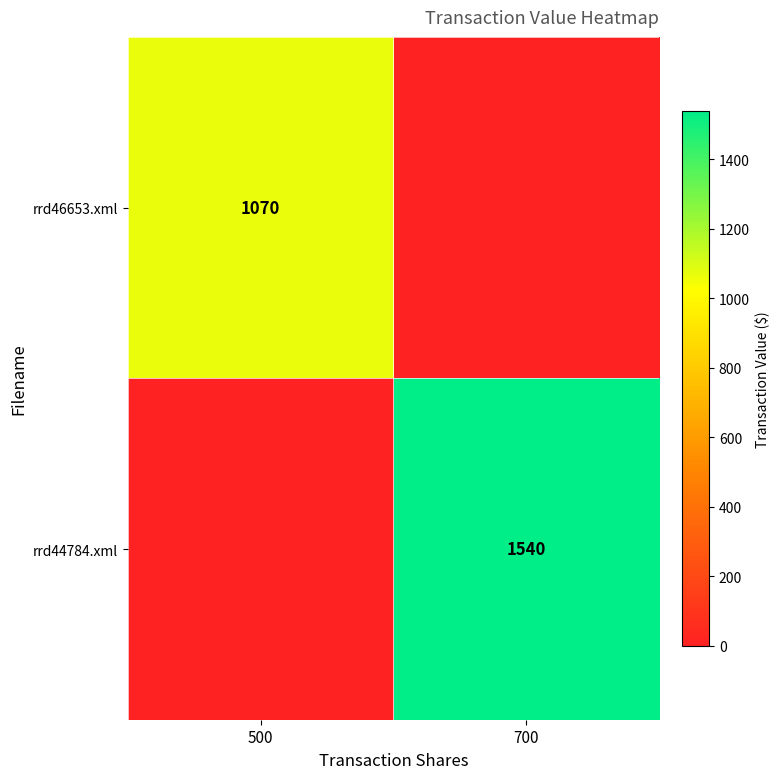

True or false: rrd44784.xml has a value of 1540 at 700.

True